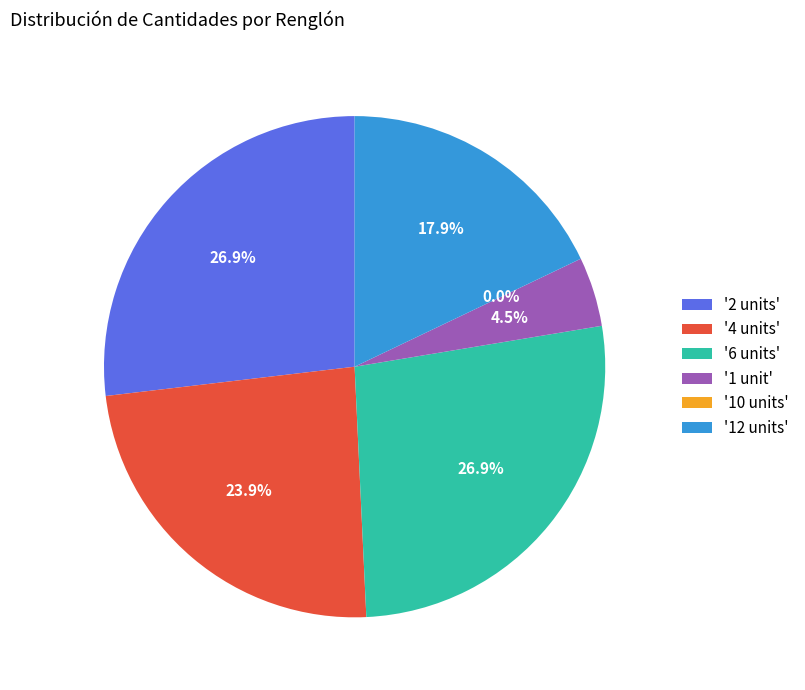

True or false: Renglón 1 accounts for 1% of the total.

False